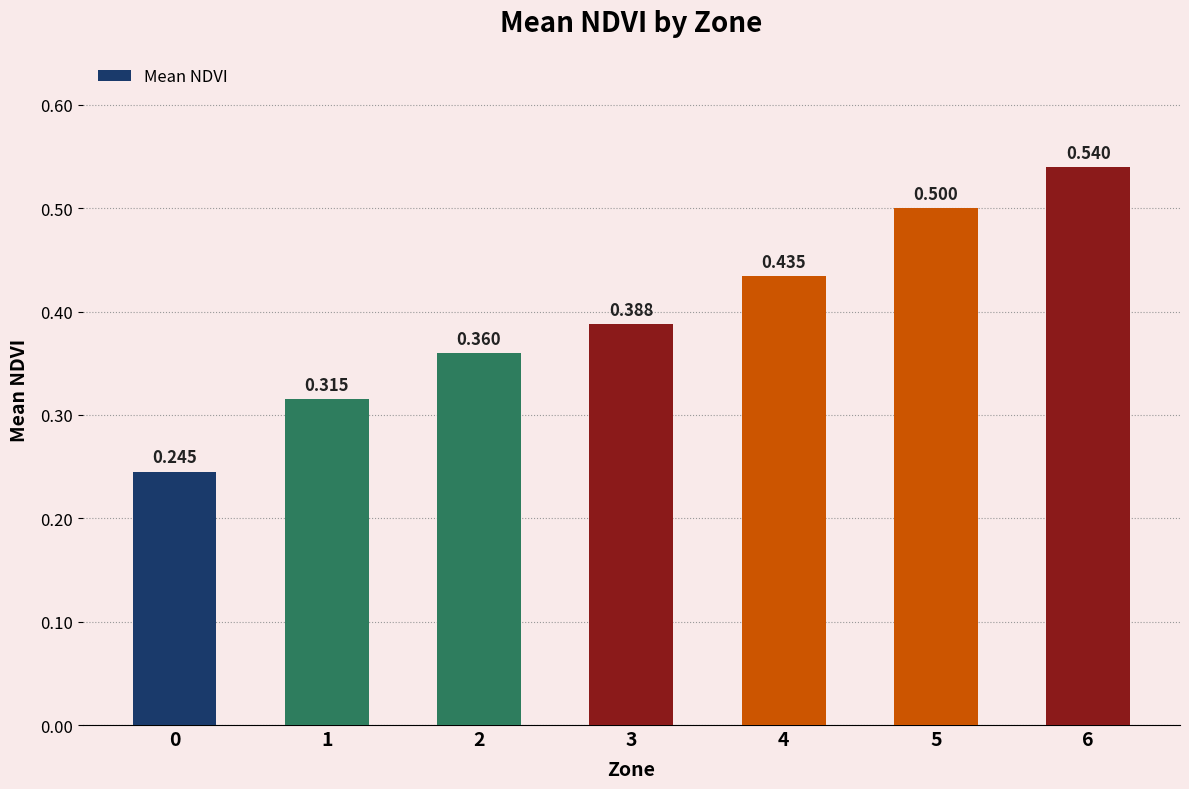

What is the change in value from 0 to 4?

+0.2